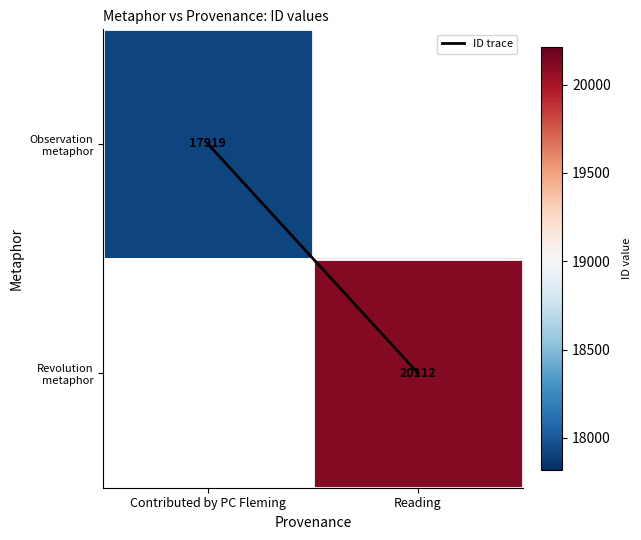

Rank the categories by Observation metaphor value from lowest to highest.

Contributed by PC Fleming, Reading